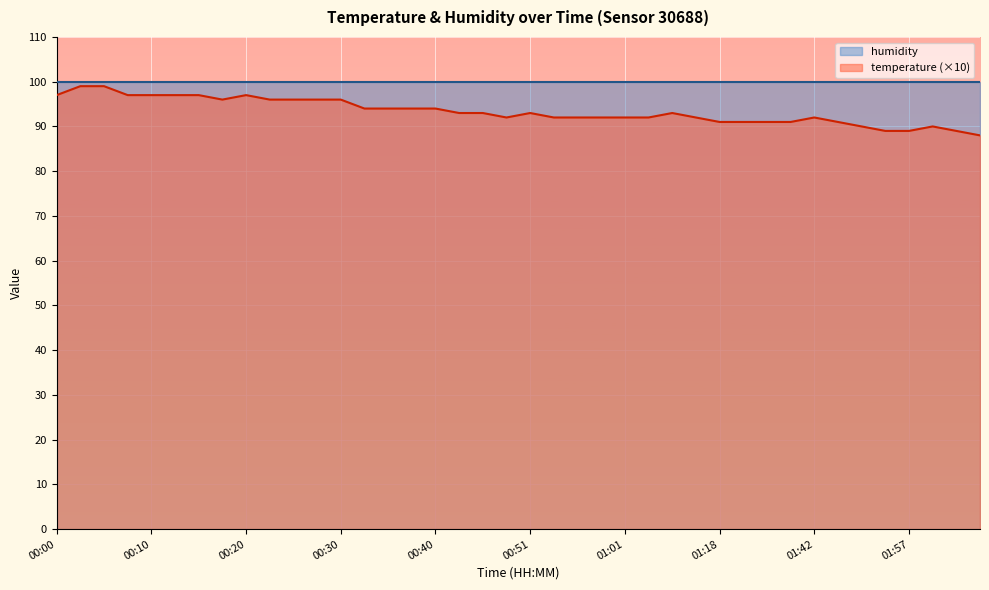

True or false: the data shows 94 at 00:40.

True